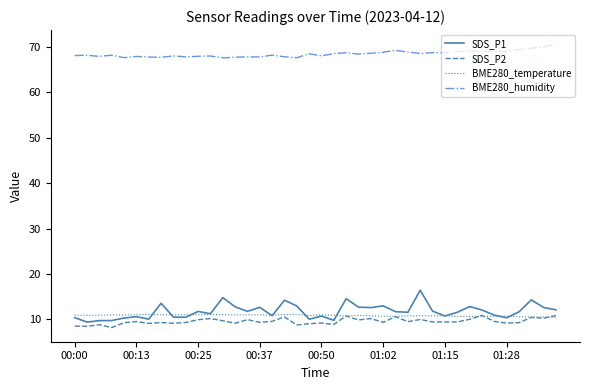

What are all the series names shown in the legend?

SDS_P1, SDS_P2, BME280_temperature, BME280_humidity